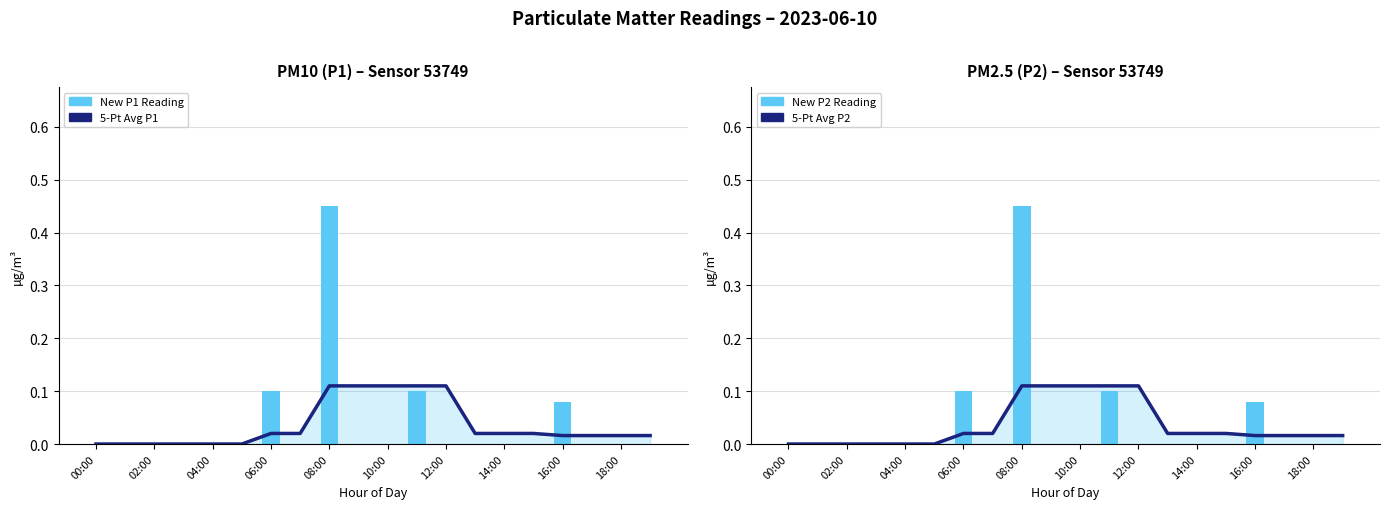

How many bars are there in each group?

4